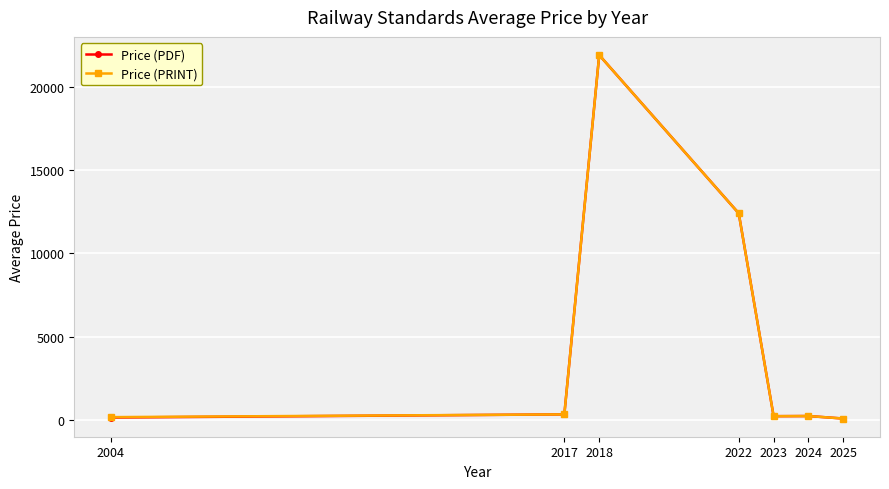

What is the value of the Price (PDF) point at the 1st from the left?

141.0